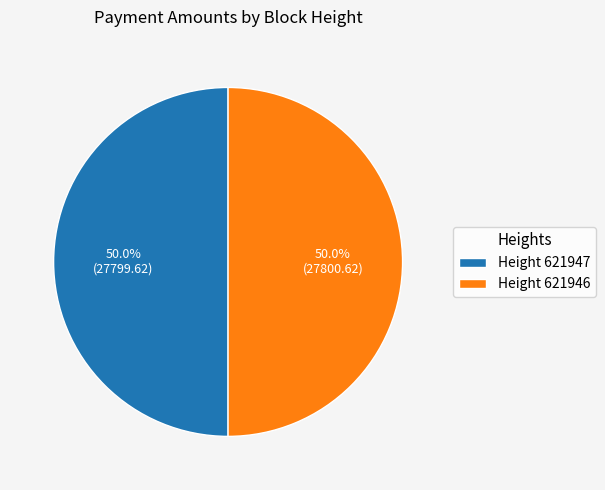

What is the ratio of the value at Height 621947 to the value at Height 621946?

1.0